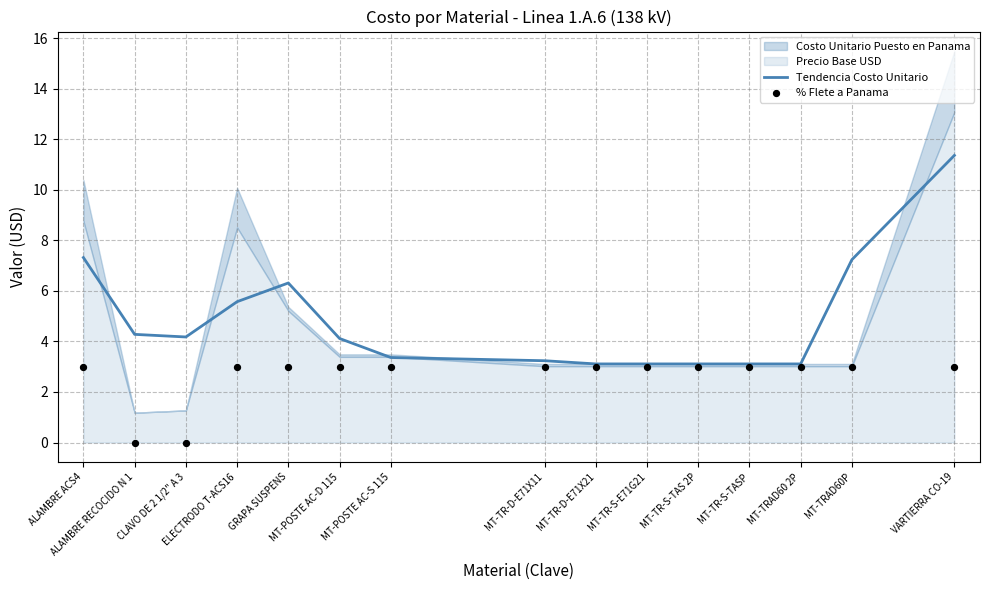

Which series reaches the minimum Y coordinate?

% Flete a Panama